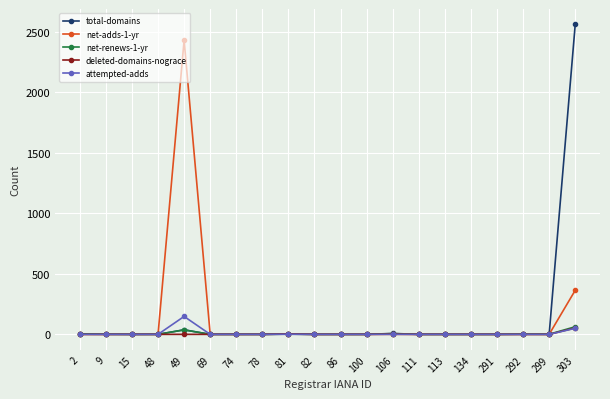

What is the maximum value for total-domains?

2559.3